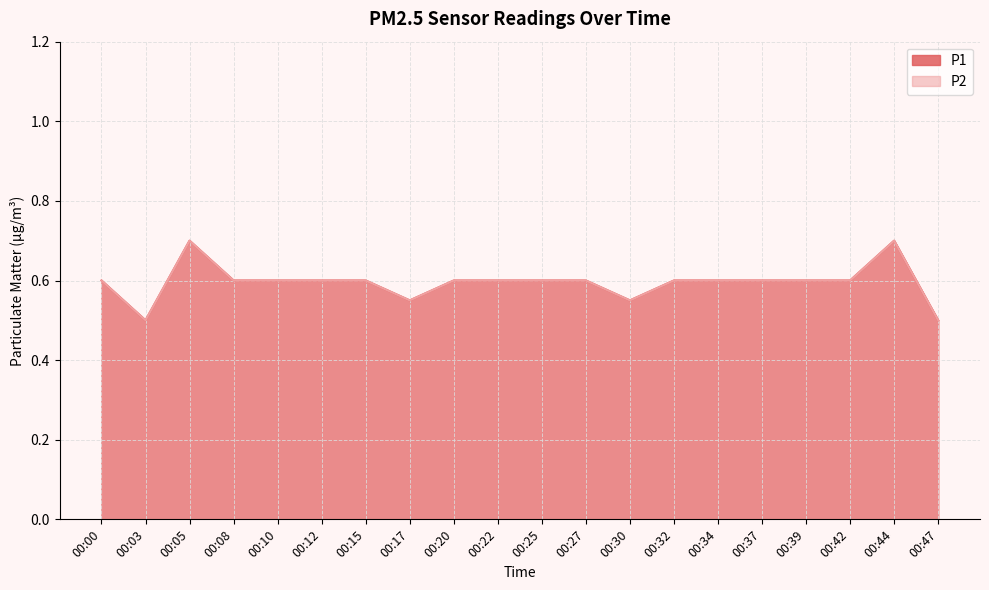

True or false: P2 and P1 cross at least once.

False